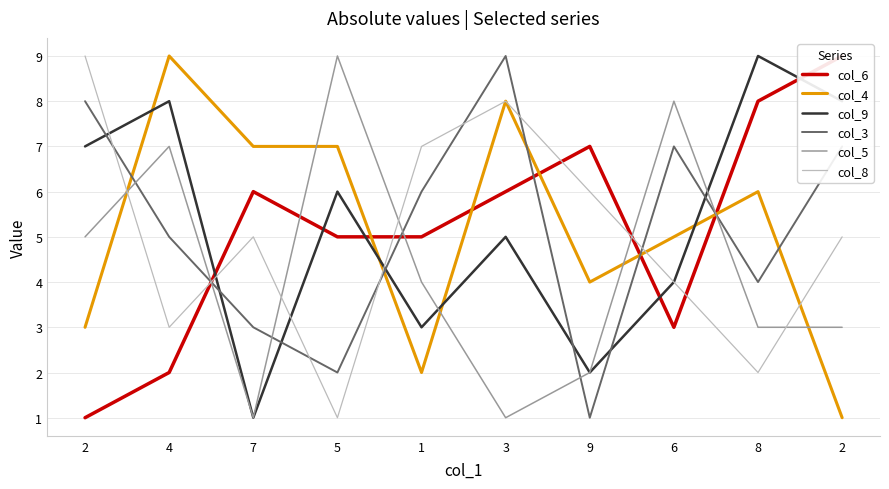

How many data points in col_8 are above 5?

4